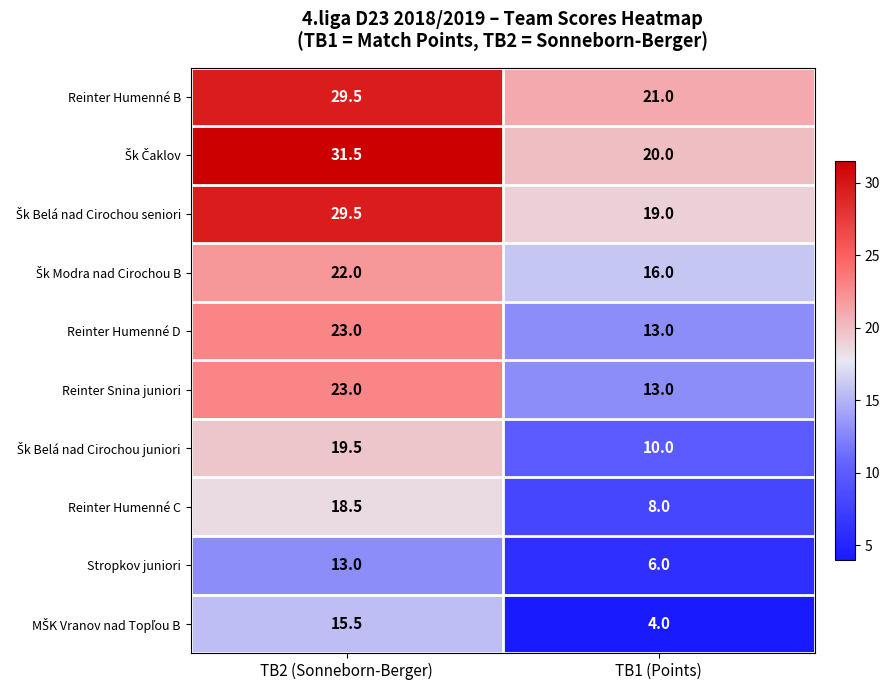

What is the smallest value displayed?

4.0